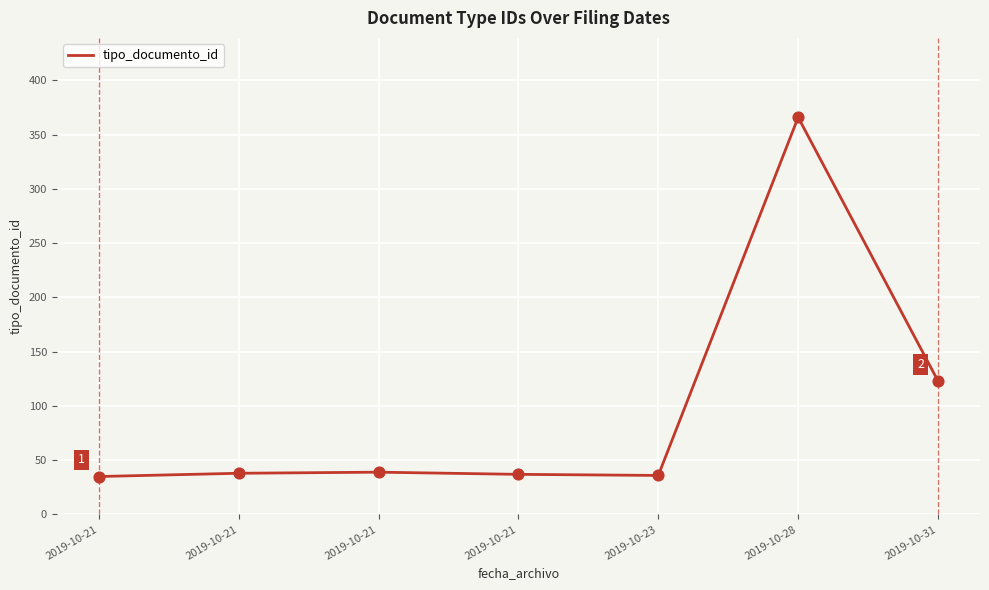

Which has a higher value, 2019-10-21 or 2019-10-28?

2019-10-28